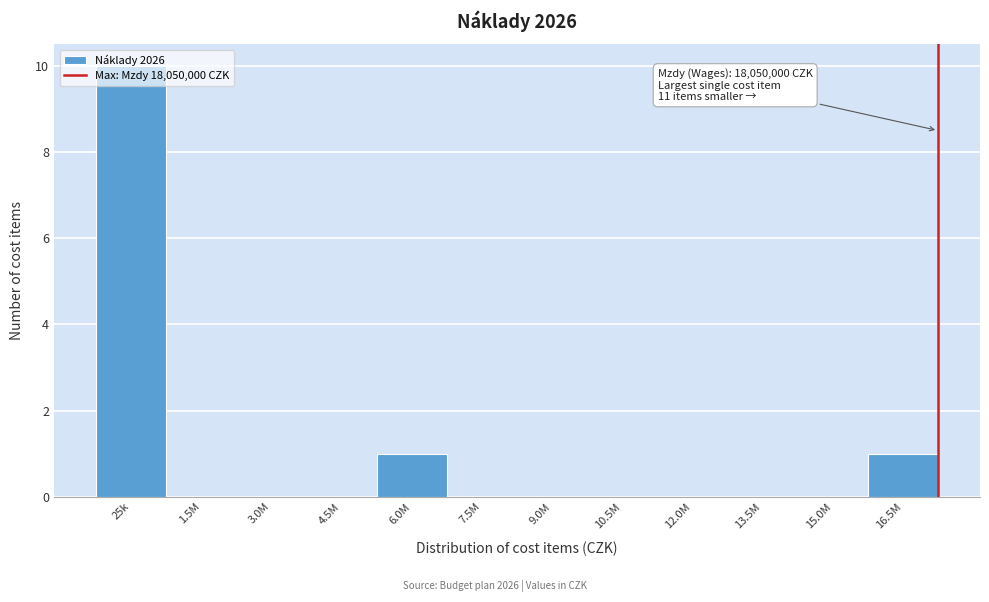

What is the change in value from 3.0M to 6.0M?

+1